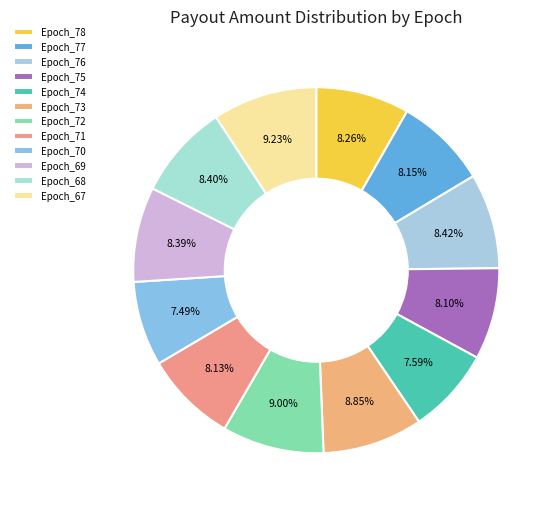

Count the number of slices in the pie.

12